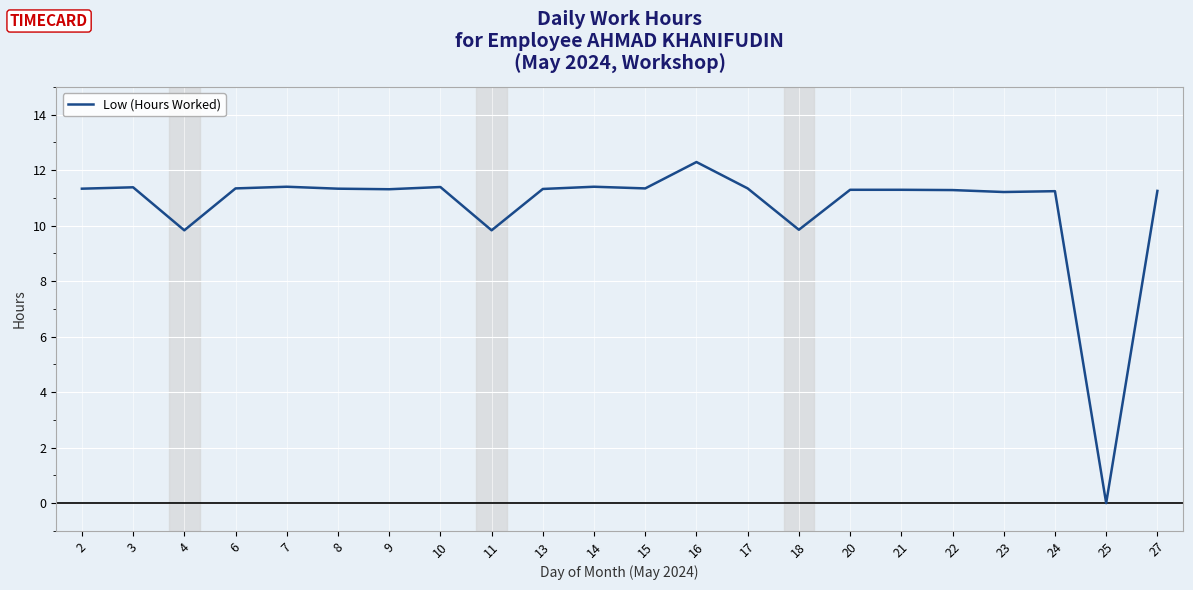

What is the greatest value displayed?

12.3